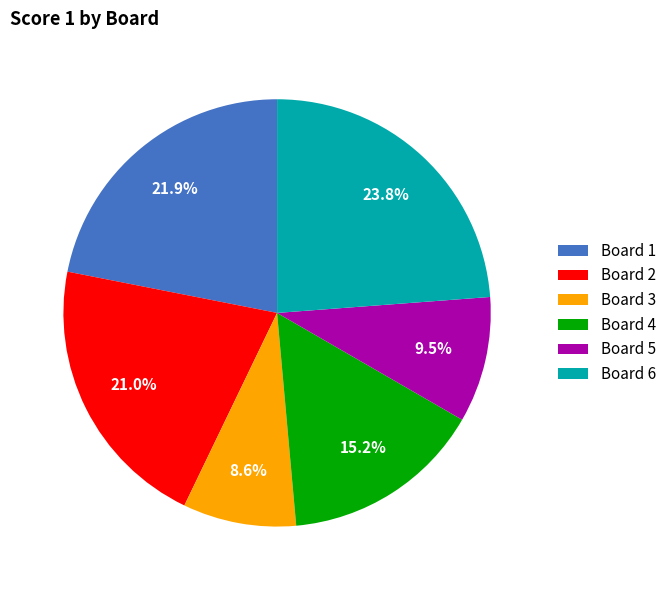

Approximately how many times larger is the value at Board 2 compared to Board 4?

1.4